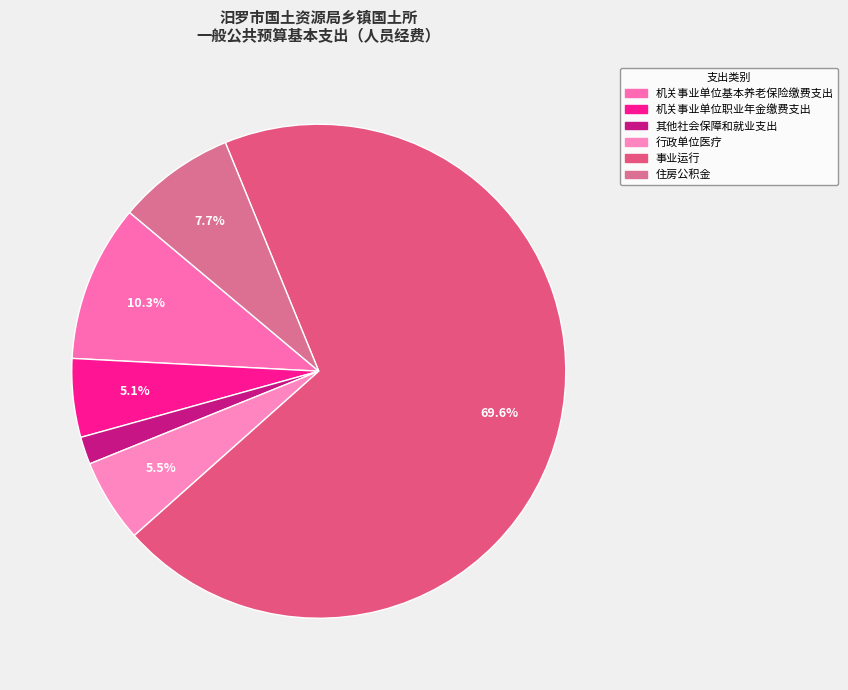

What percentage is NOT represented by 行政单位医疗?

94.5%